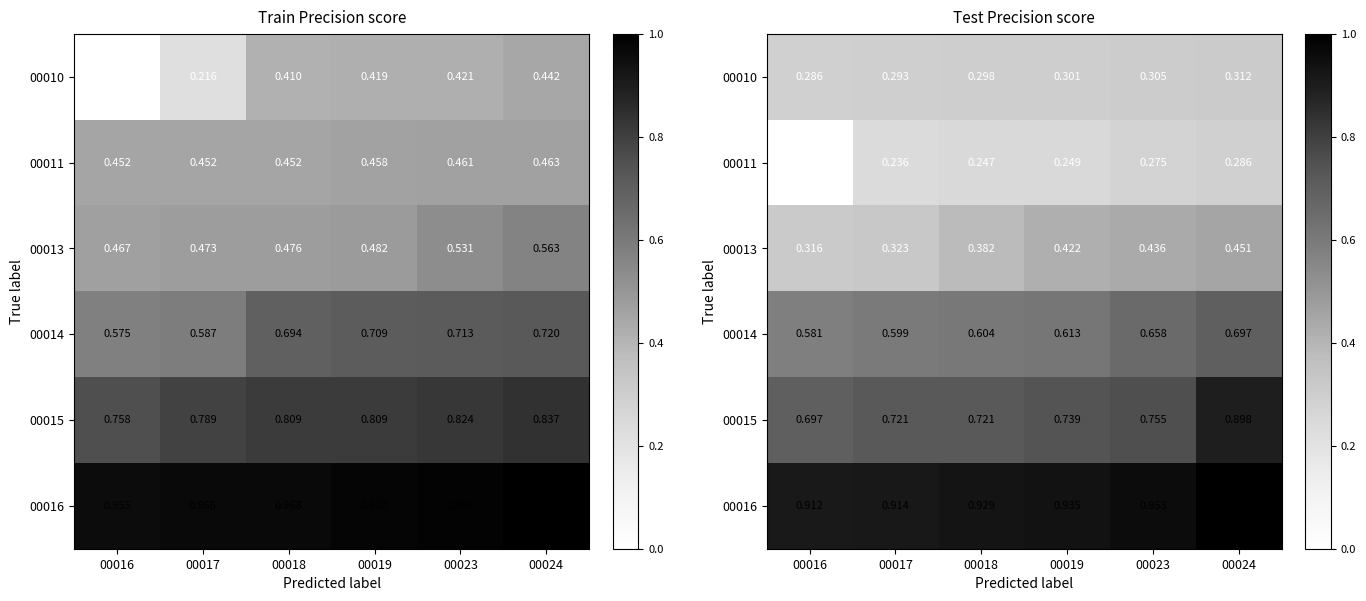

Where is 00015 nearest to the value 0?

00016